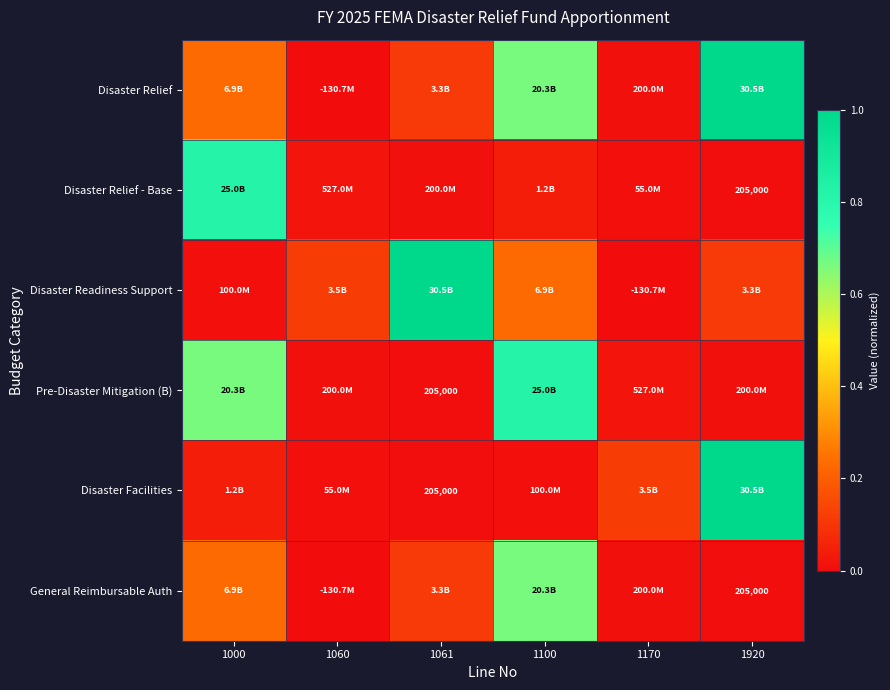

How many values in Disaster Relief are above zero?

5